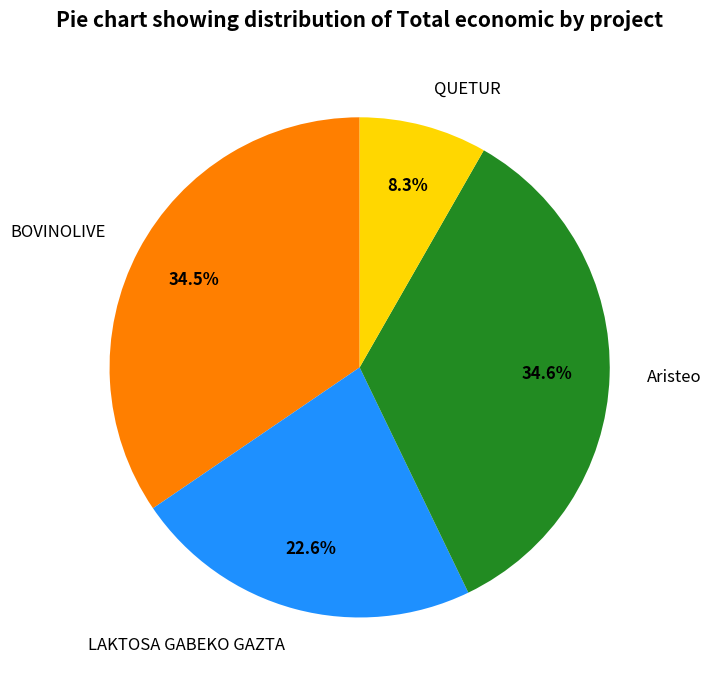

Between Aristeo and LAKTOSA GABEKO GAZTA, which is larger?

Aristeo